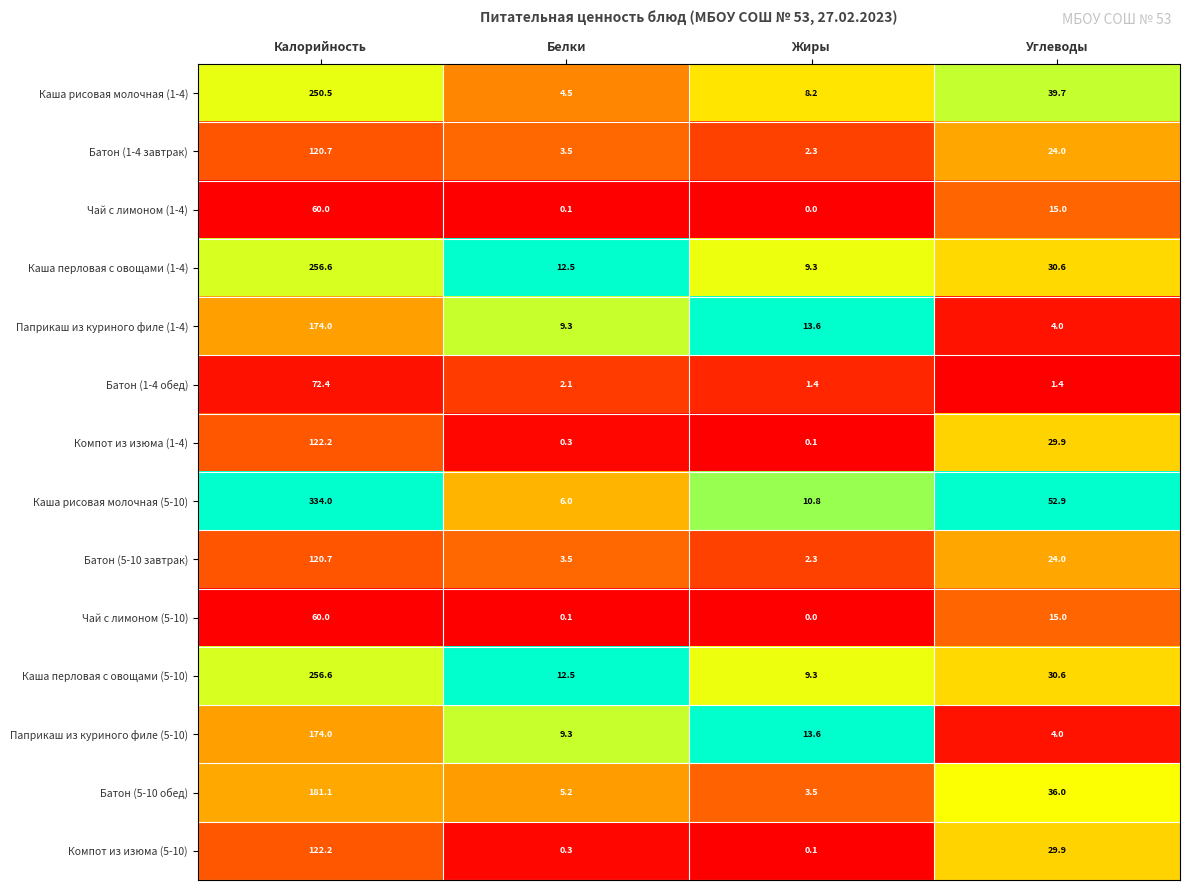

At which category does the chart reach its peak across all series?

Калорийность